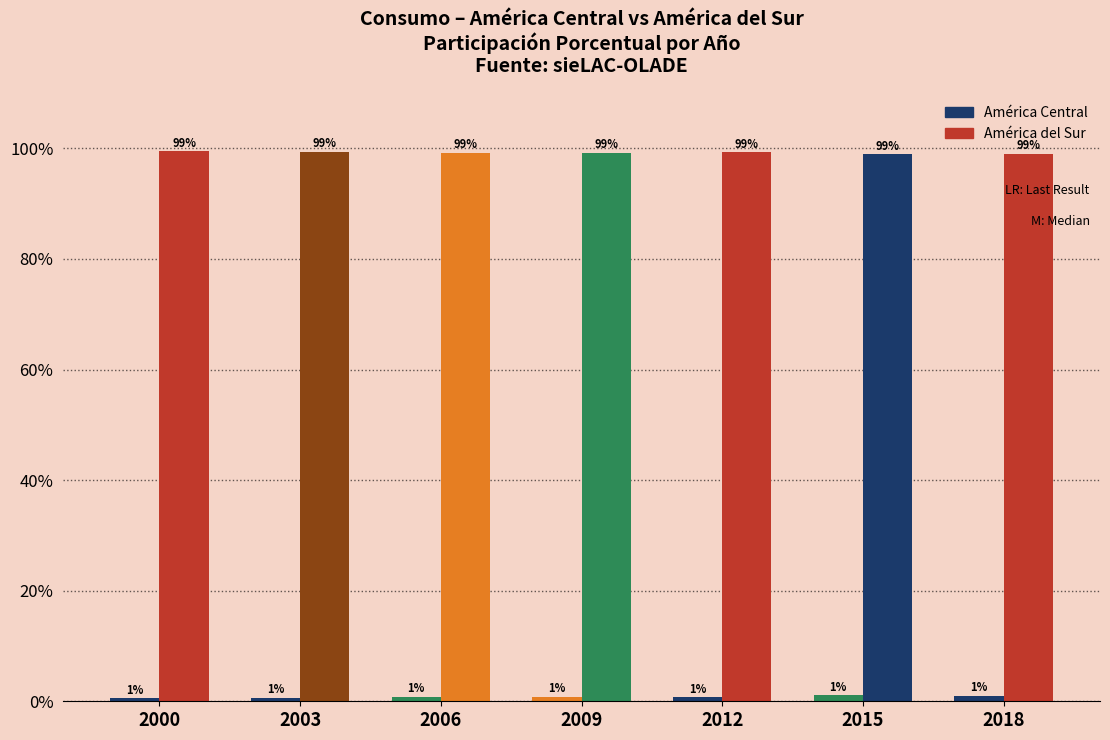

Where is América Central nearest to the value 0?

2000